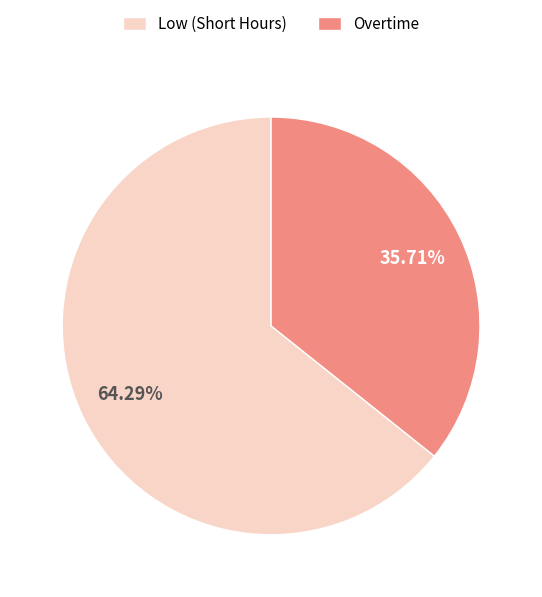

To the nearest percent, what portion does Overtime represent?

36%